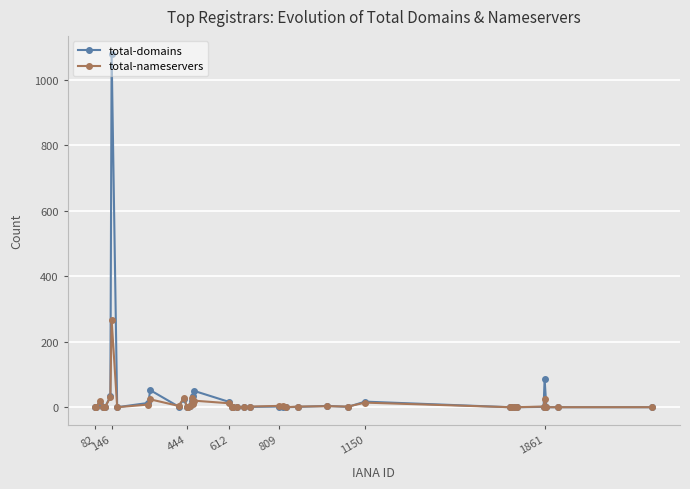

Which series has the largest total across all categories?

total-domains